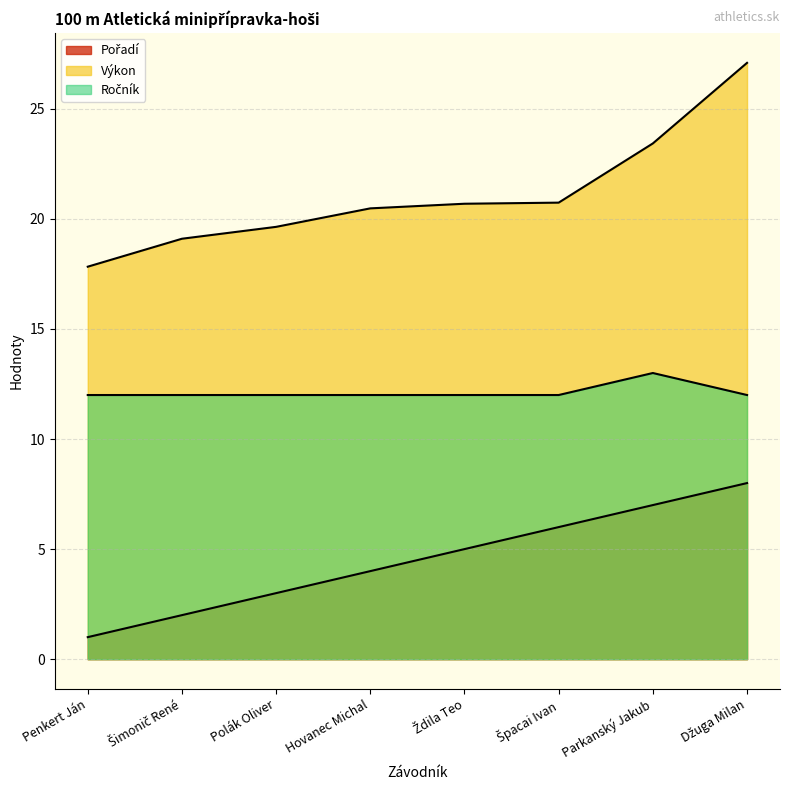

What is the minimum value for Ročník?

12.0